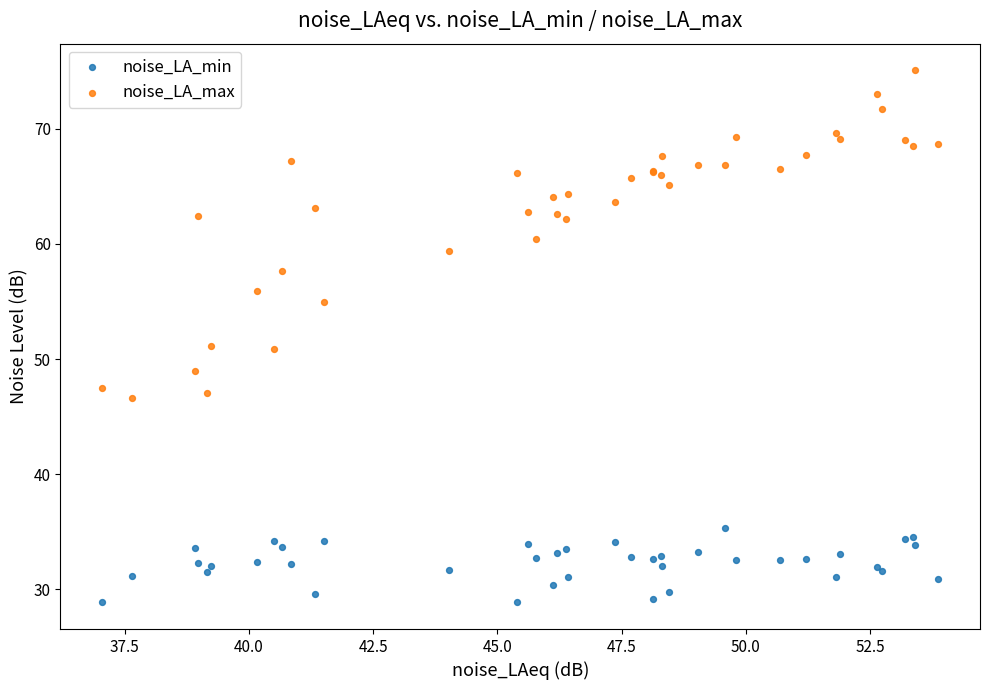

Which series reaches the maximum Y coordinate?

noise_LA_max